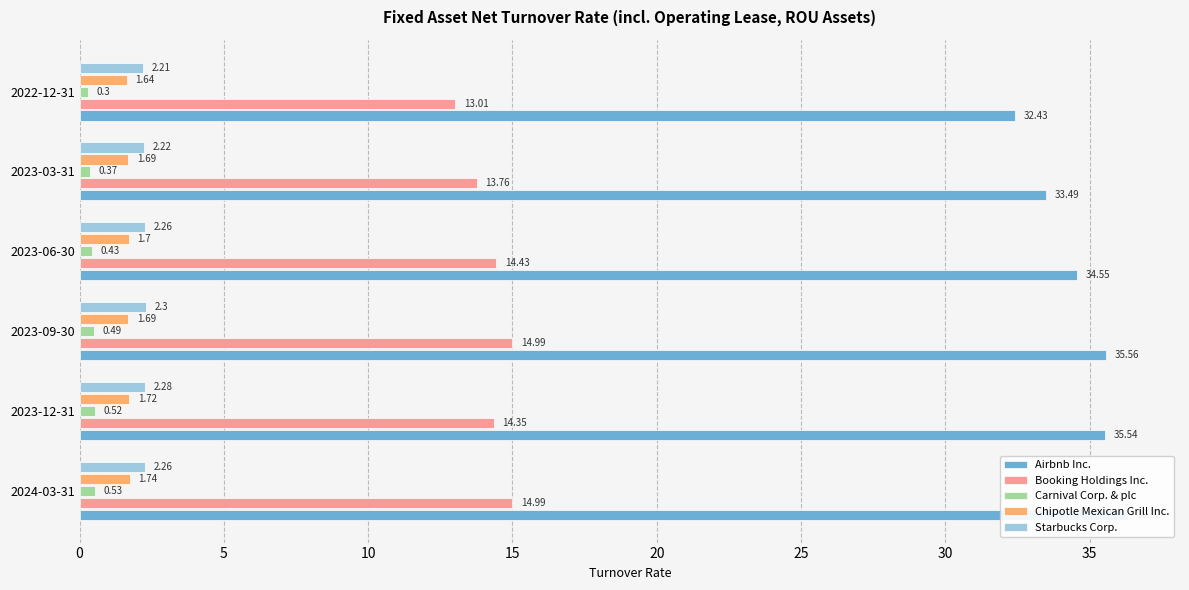

Is it true that Carnival Corp. & plc equals 0.1 at 2023-12-31?

False